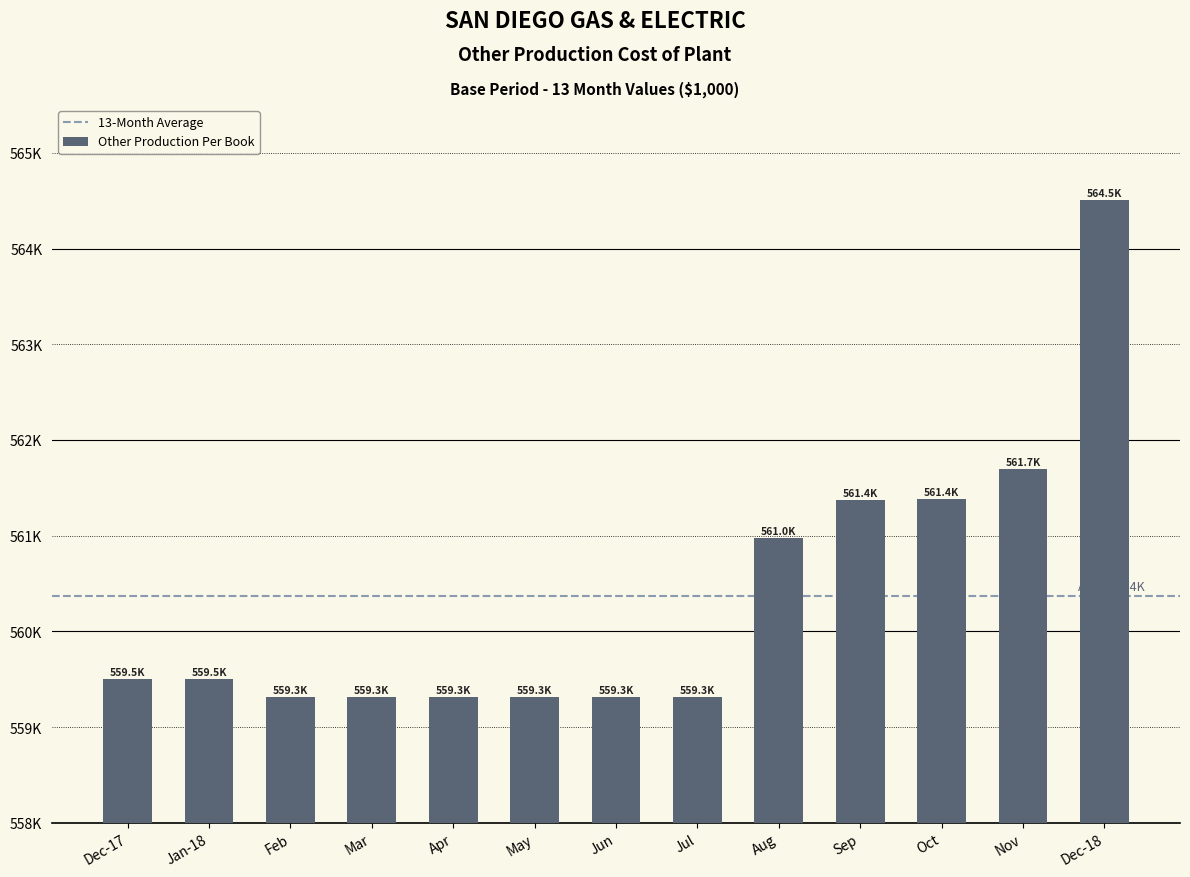

Where does the data first go above 559500?

Dec-17